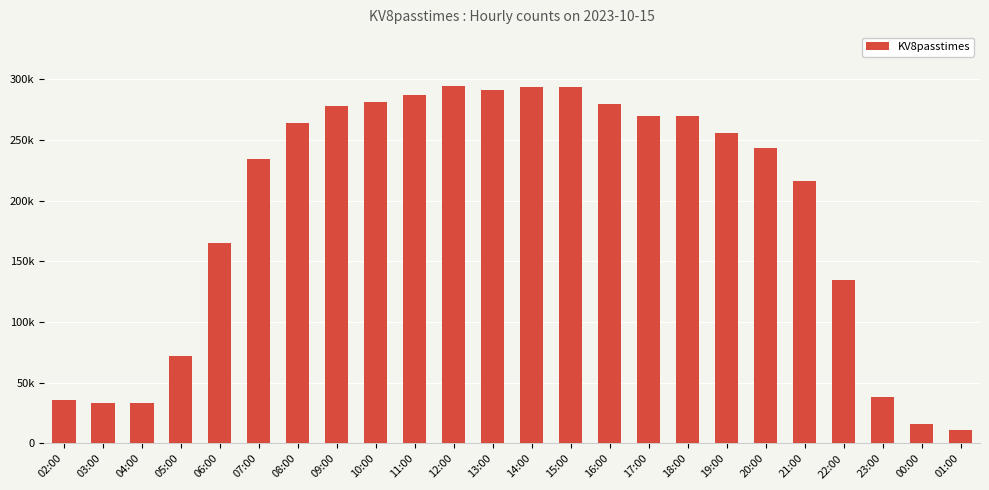

Which category has the lowest value across all series?

01:00